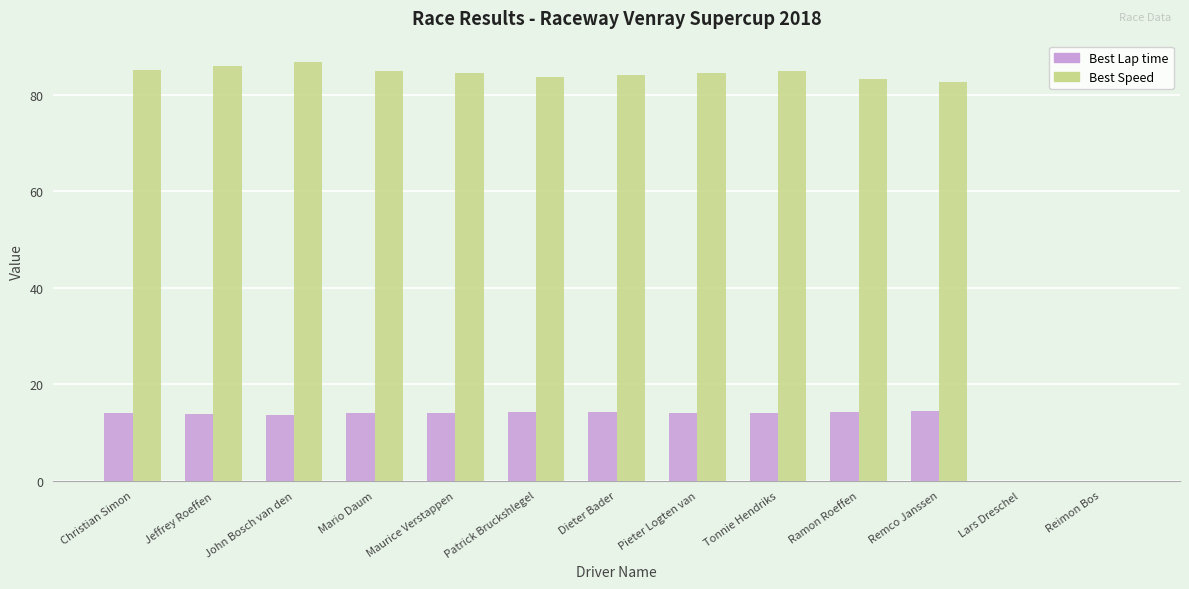

What is the maximum value shown in the chart?

86.9